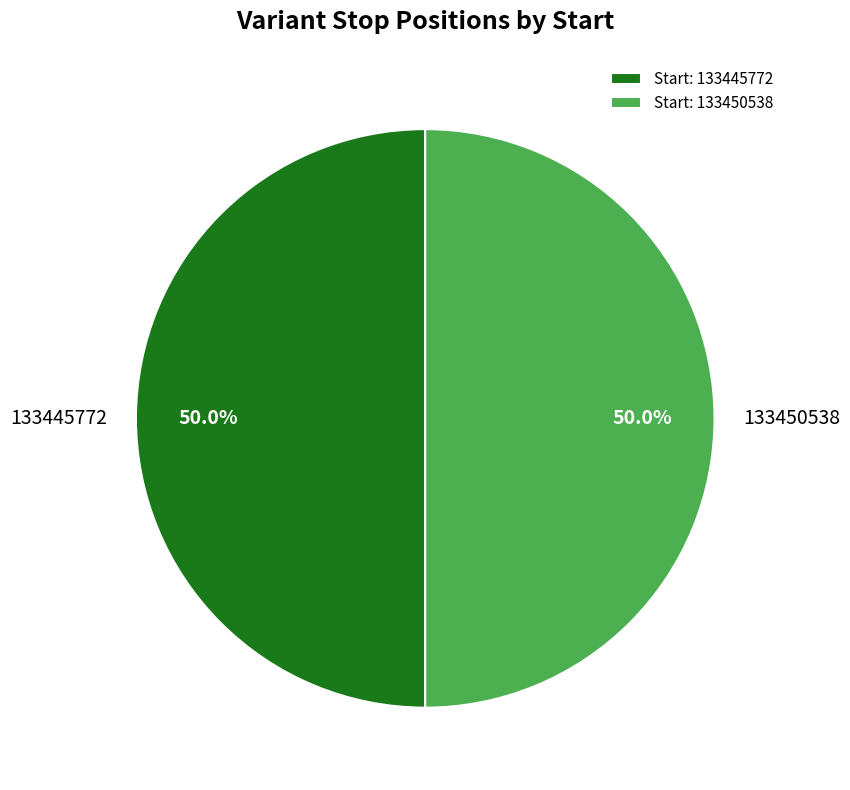

How much of the chart is everything except 133450538?

50.0%